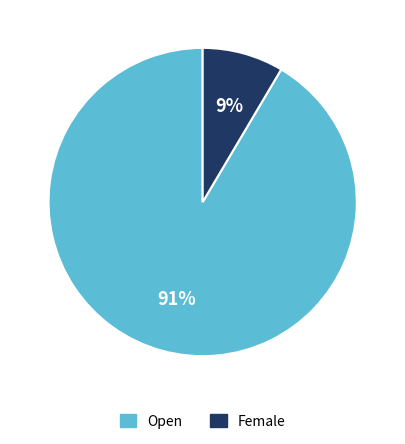

Do Female and Open together represent more than half of the pie?

Yes